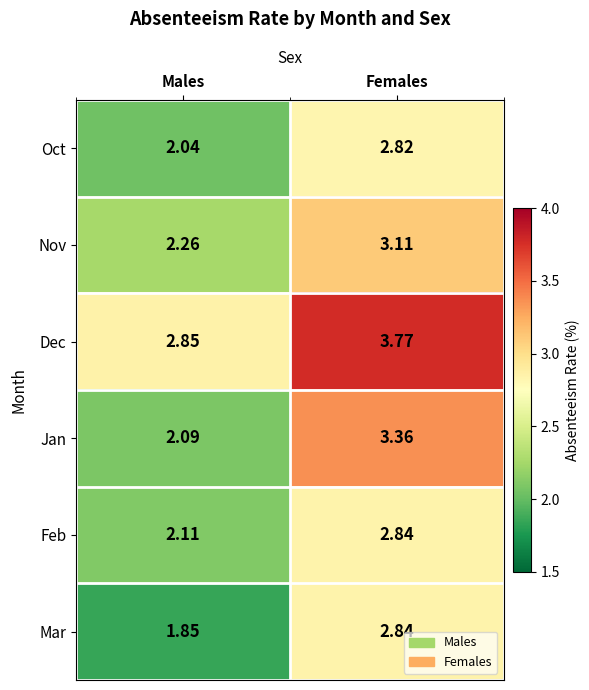

At which category does the chart reach its peak across all series?

Females